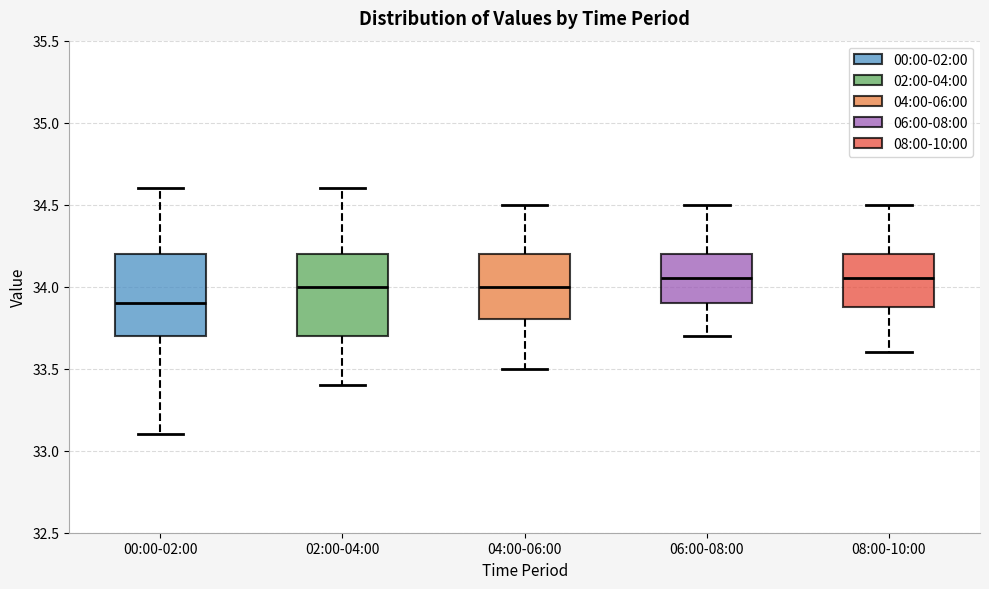

Where does the lower whisker of the box for 00:00-02:00 end on the y-axis? The values are not printed on the chart, so give them approximately, as read against the axis.

33.10